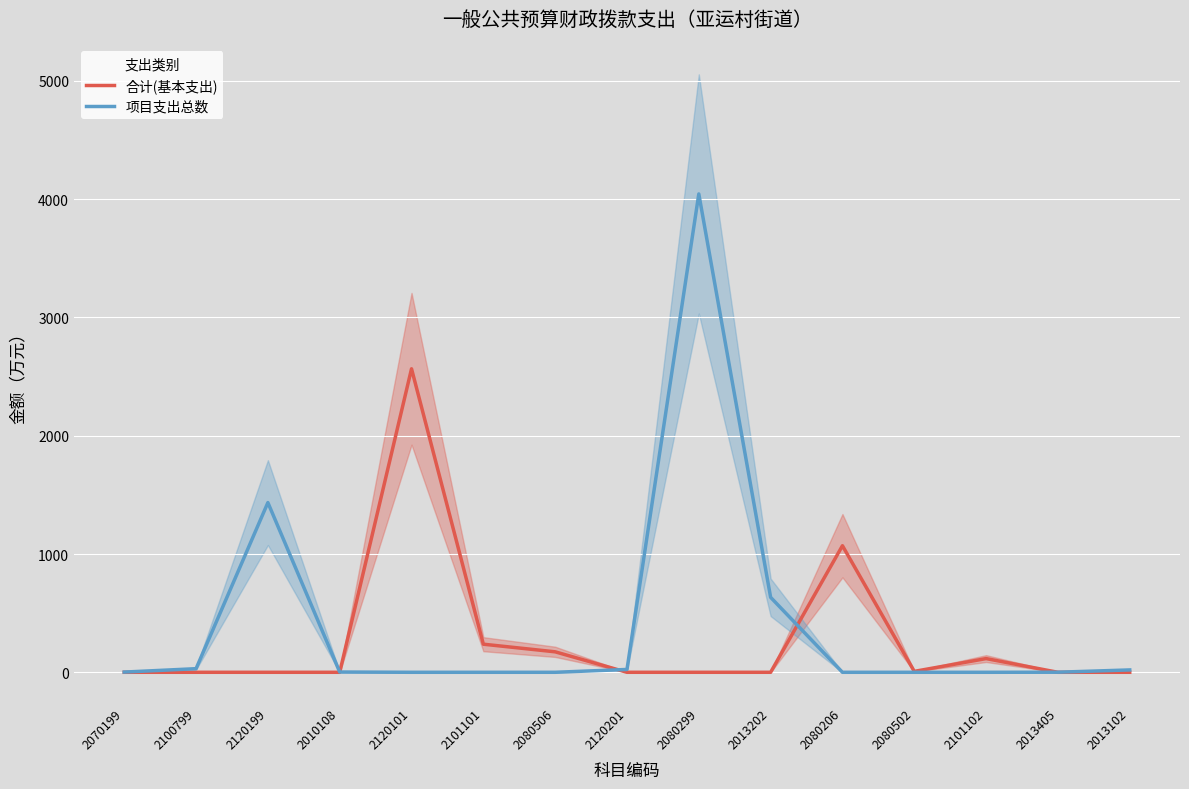

How many intersections are there between 项目支出总数 and 合计(基本支出)?

4